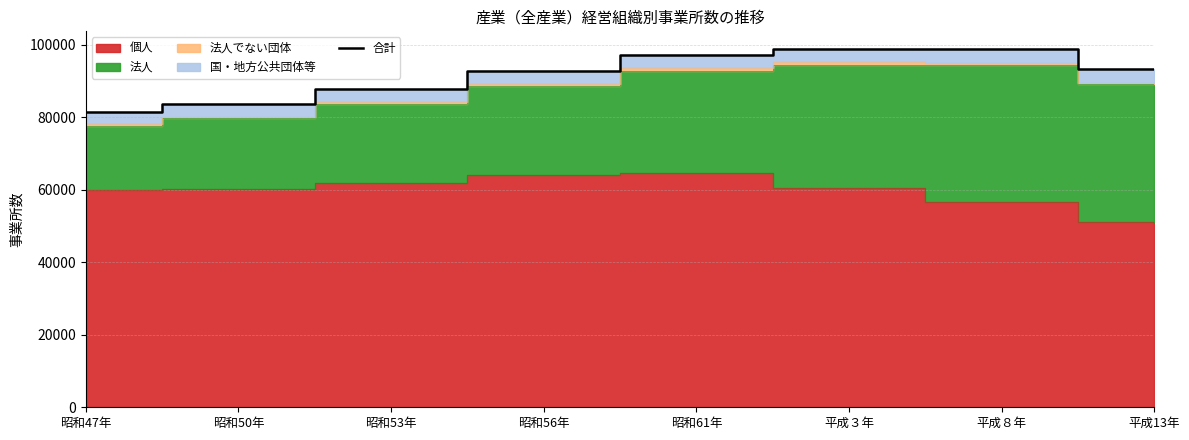

What is the minimum value for 合計?

81440